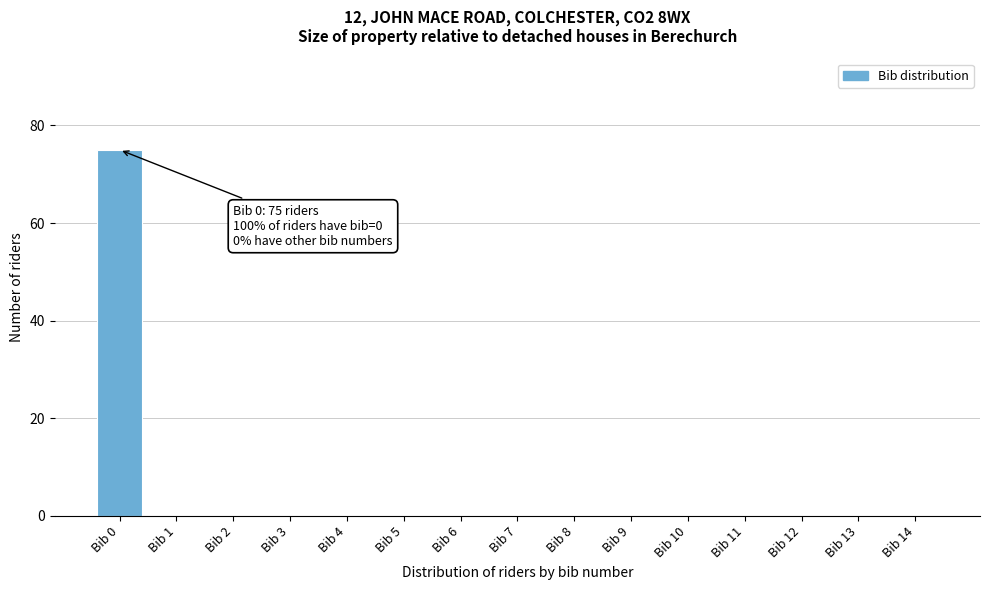

Reading right to left, what are all the values shown in this chart?

Bib 14=0	Bib 13=0	Bib 12=0	Bib 11=0	Bib 10=0	Bib 9=0	Bib 8=0	Bib 7=0	Bib 6=0	Bib 5=0	Bib 4=0	Bib 3=0	Bib 2=0	Bib 1=0	Bib 0=75